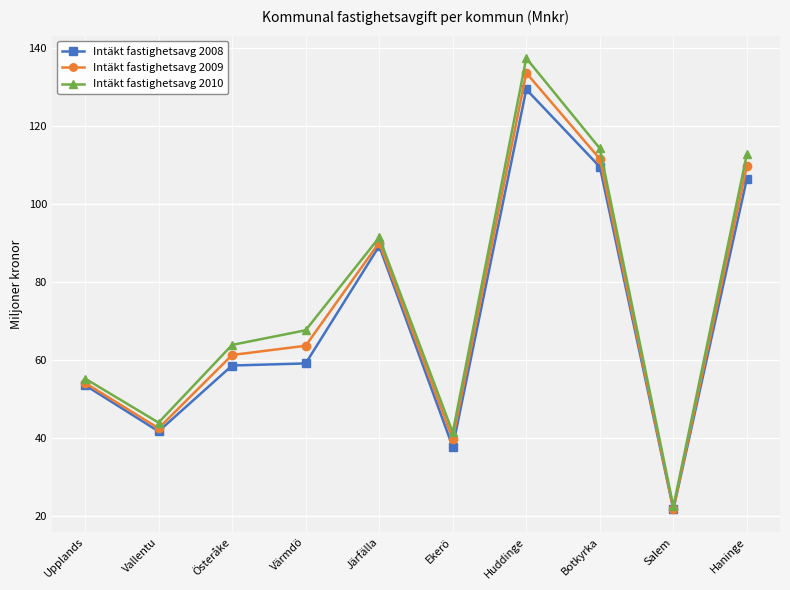

Count the number of categories in the chart.

10